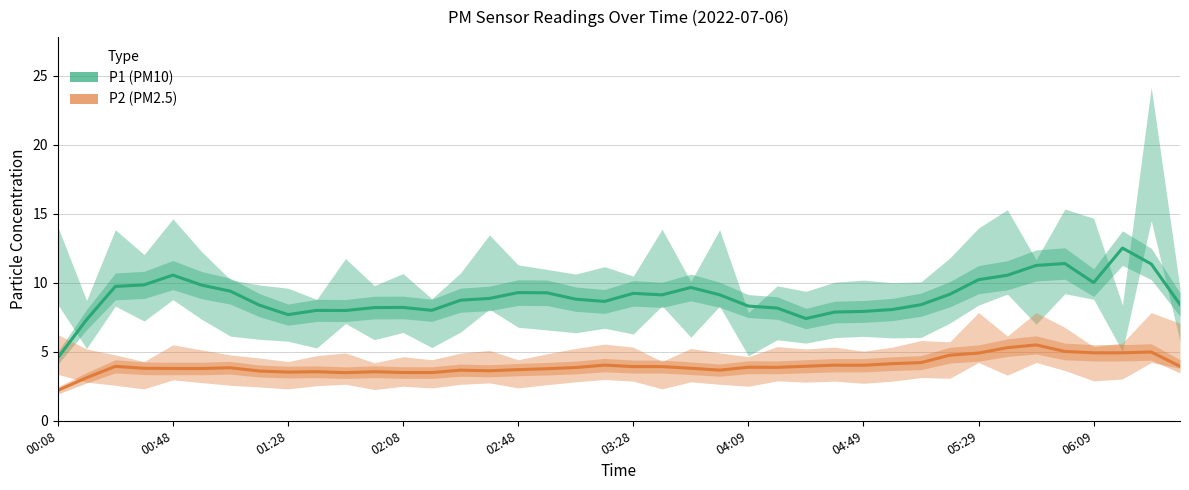

The P1 (PM10) series shows 10.5 at 33. True or false?

True